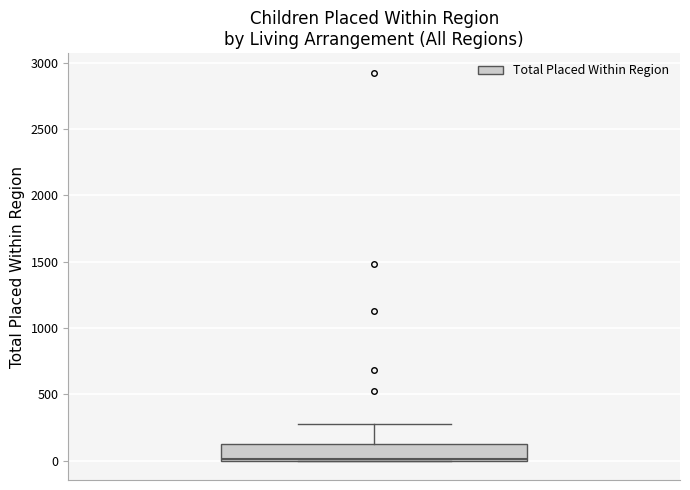

Where is the lower edge of the box on the y-axis? The values are not printed on the chart, so give them approximately, as read against the axis.

0